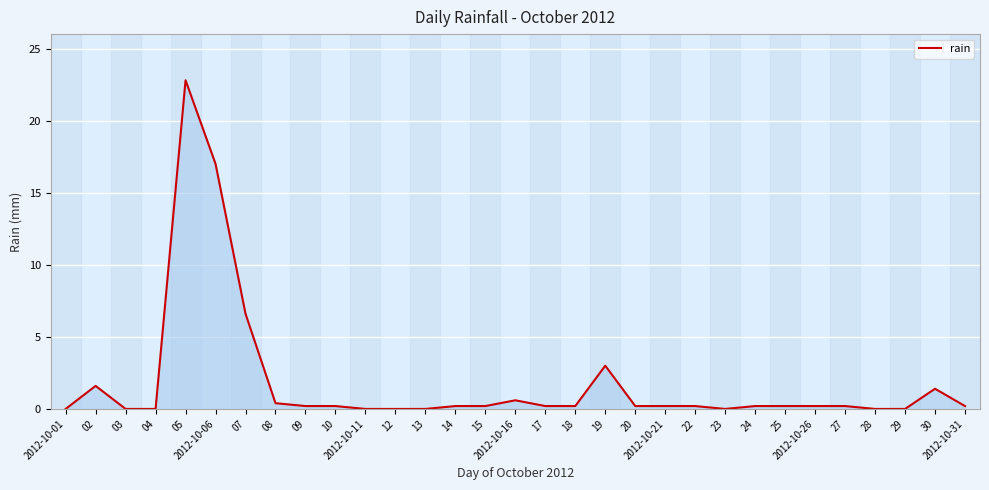

List the labels in order of value, smallest first.

2012-10-01, 03, 04, 2012-10-11, 12, 13, 23, 28, 29, 09, 10, 14, 15, 17, 18, 20, 2012-10-21, 22, 24, 25, 2012-10-26, 27, 2012-10-31, 08, 2012-10-16, 30, 02, 19, 07, 2012-10-06, 05